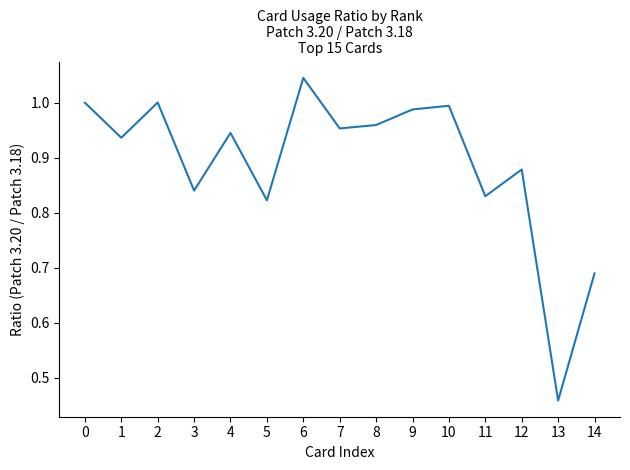

How many interior local valleys (lower than both neighbors) does the data have?

6